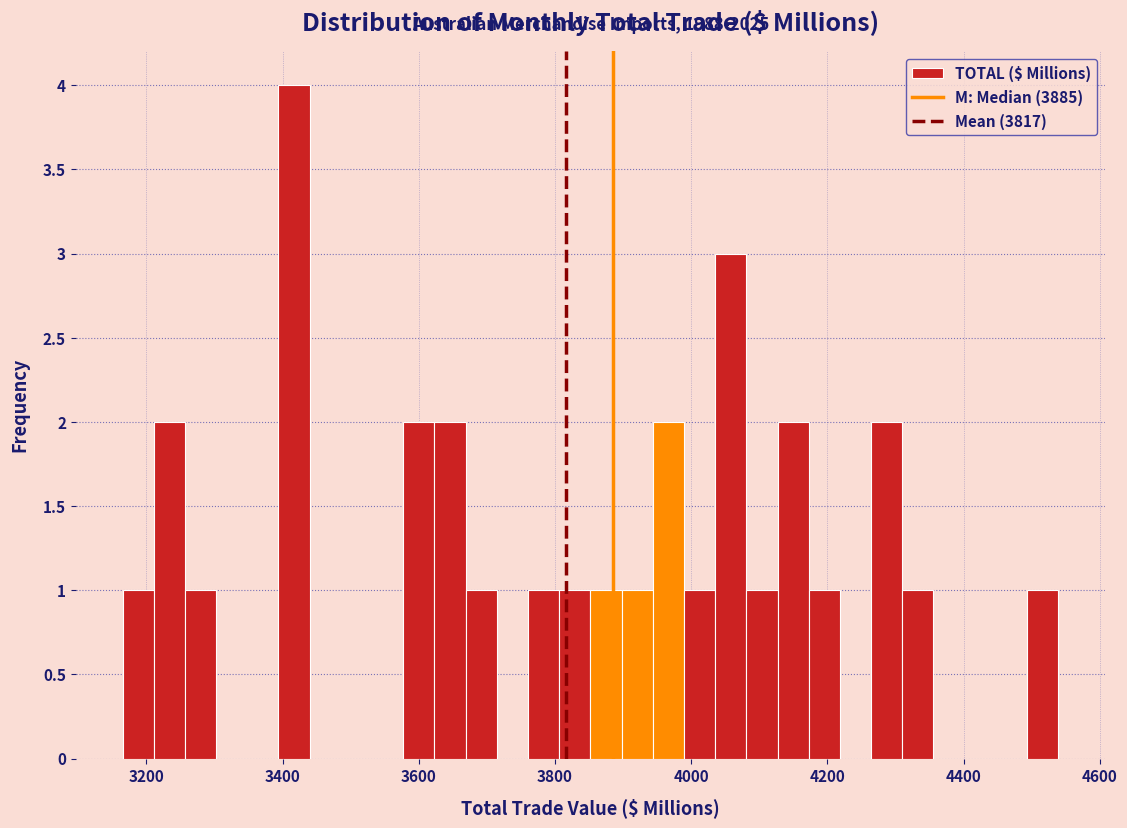

Around what value on the x-axis is the tallest bar? Give the approximate position of its centre, as read against the axis.

3420